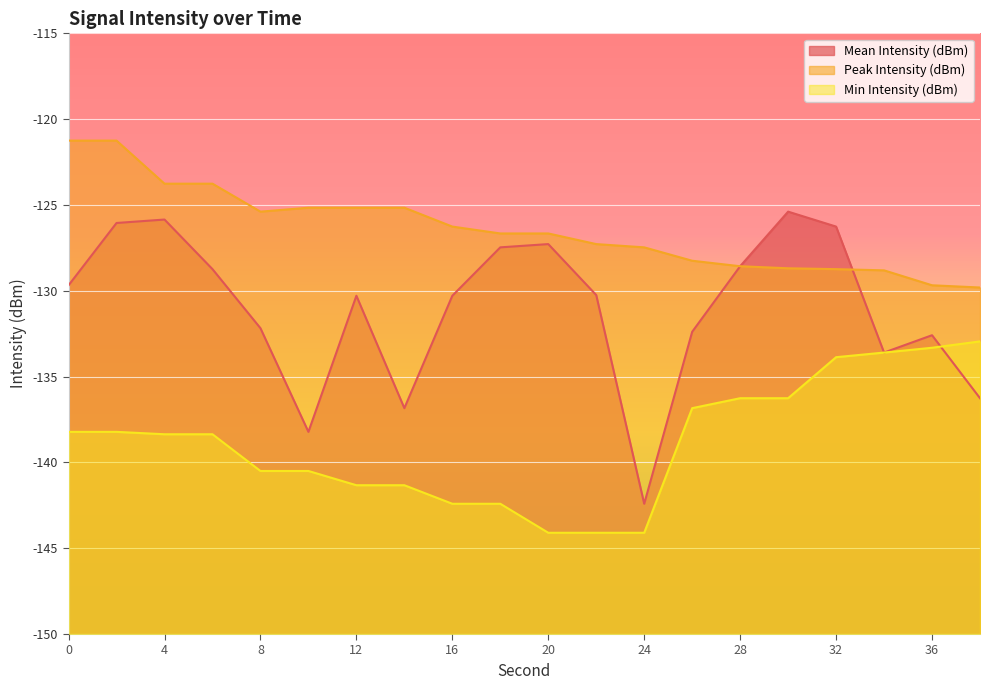

What is the approximate value of Min Intensity (dBm) at 18?

-142.4